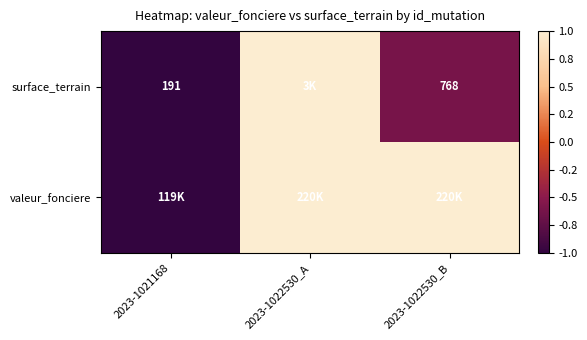

The value of surface_terrain at 2023-1021168 is 57. True or false?

False